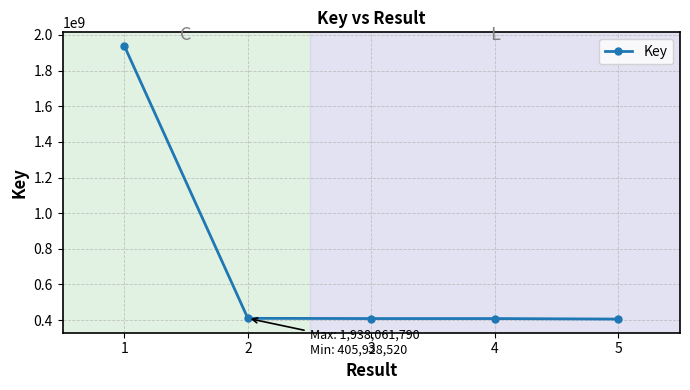

What is the sum of all values?

3571576774